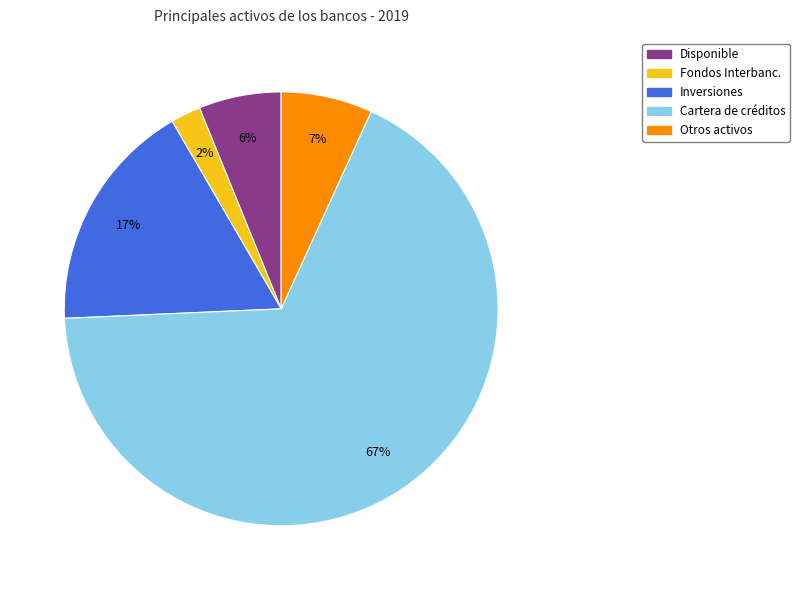

How many slices are in this pie chart?

5